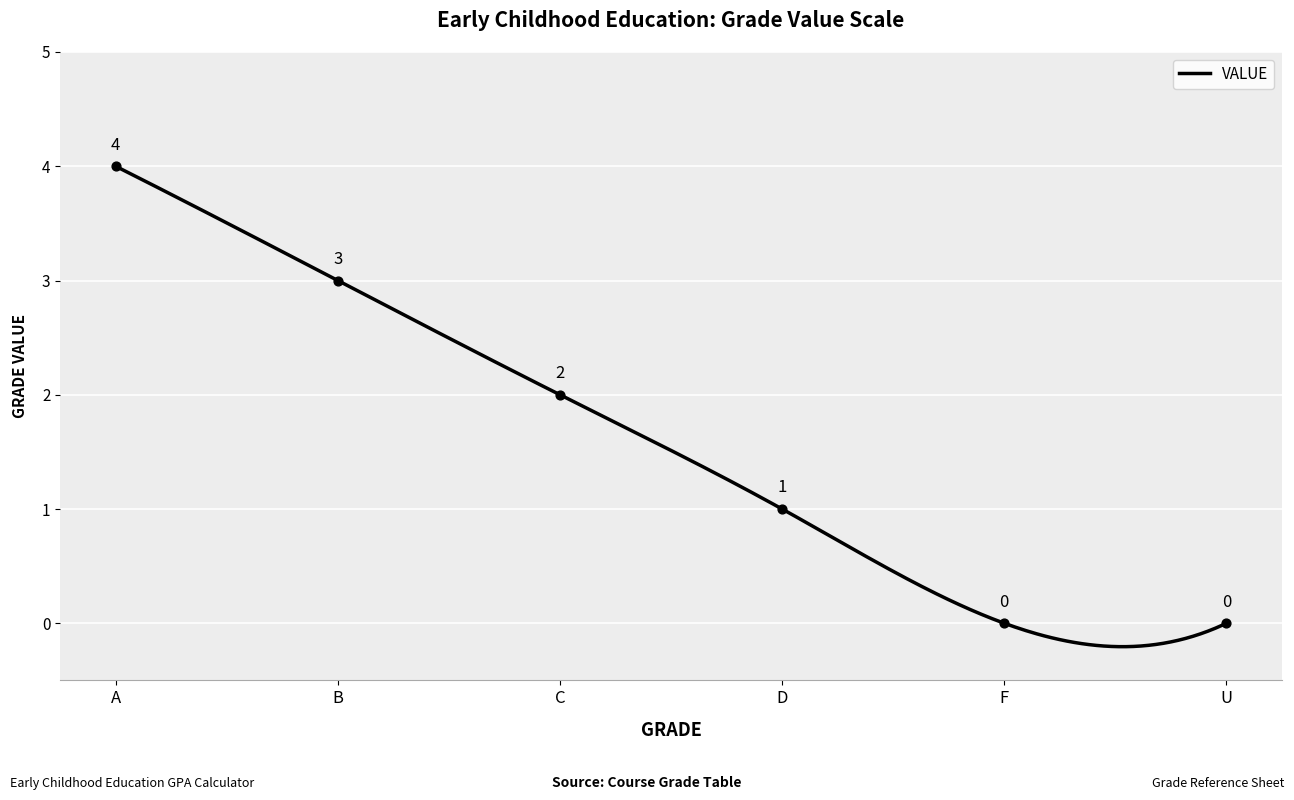

What is the change in value from A to D?

-3